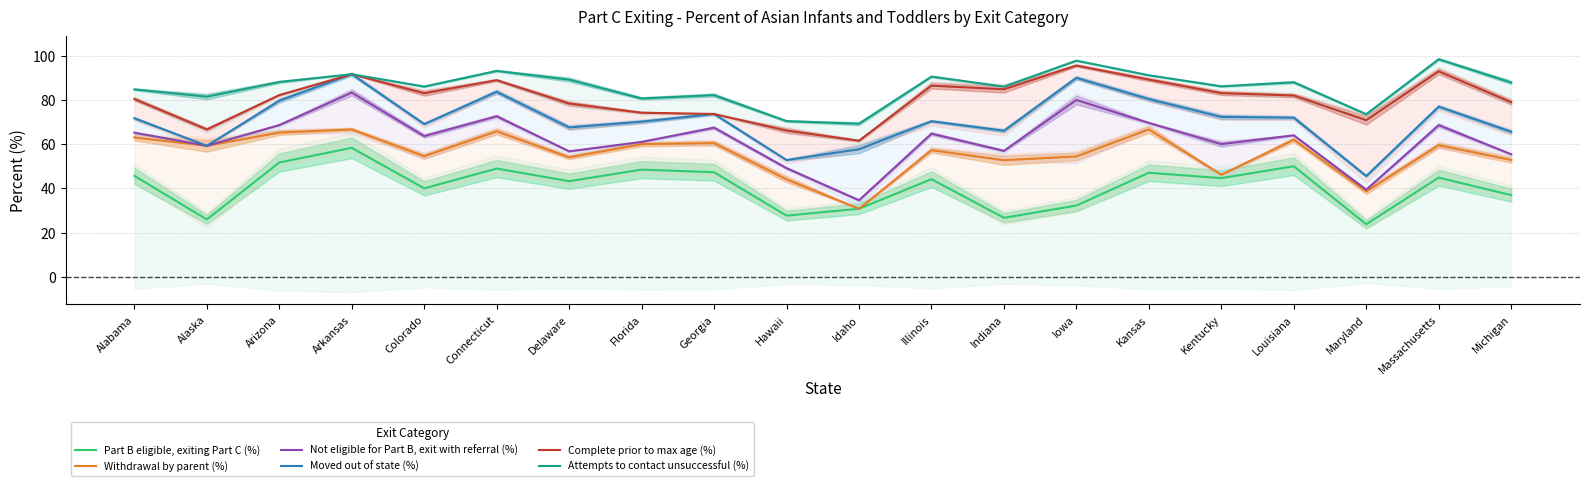

What is the maximum value shown in the chart?

98.4